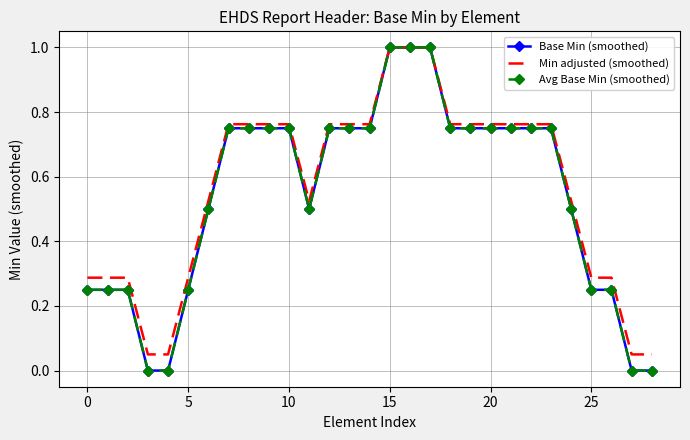

What are all the series names shown in the legend?

Base Min (smoothed), Min adjusted (smoothed), Avg Base Min (smoothed)